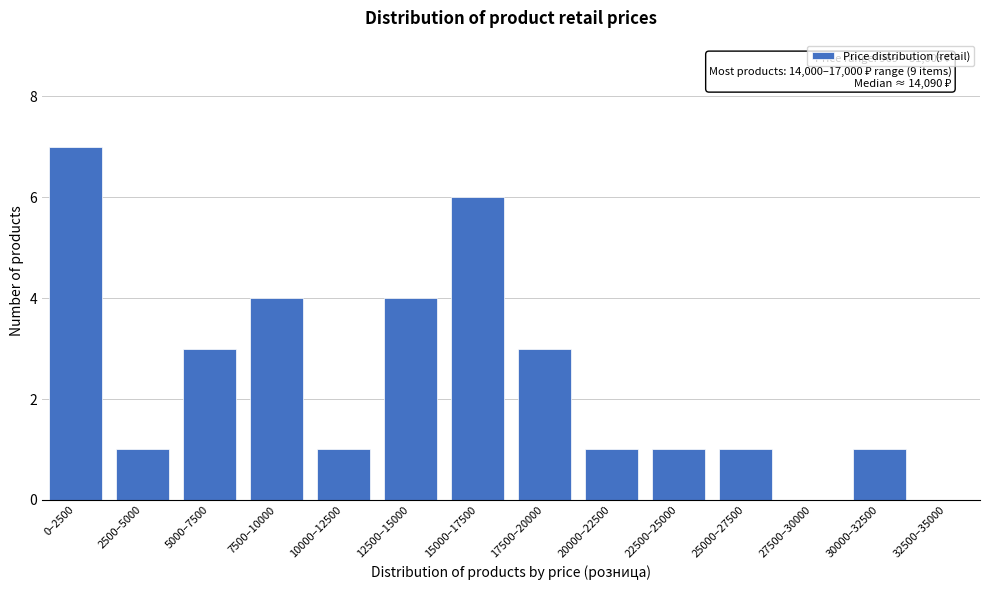

Reading left to right, list all the values displayed in this chart.

0–2500=7	2500–5000=1	5000–7500=3	7500–10000=4	10000–12500=1	12500–15000=4	15000–17500=6	17500–20000=3	20000–22500=1	22500–25000=1	25000–27500=1	27500–30000=0	30000–32500=1	32500–35000=0